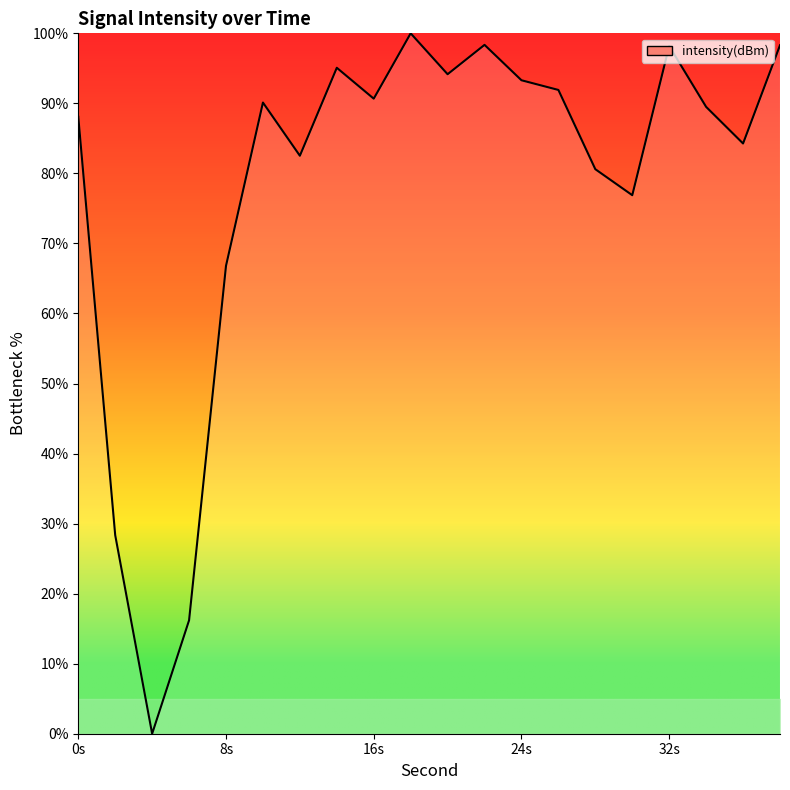

How many interior local valleys (lower than both neighbors) does the data have?

6